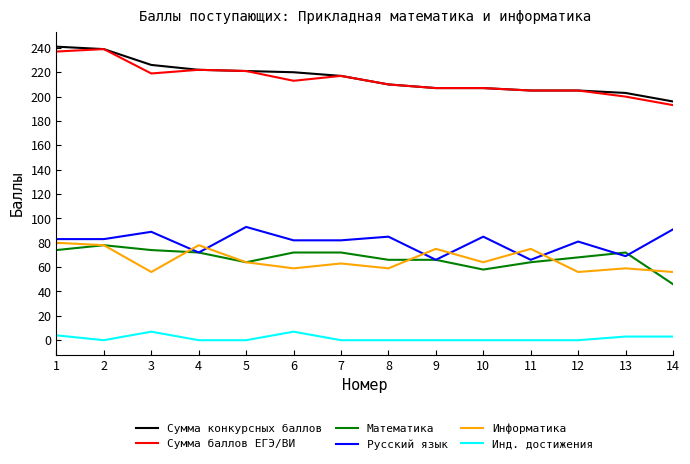

Which series changed the most between 6 and 13?

Сумма конкурсных баллов